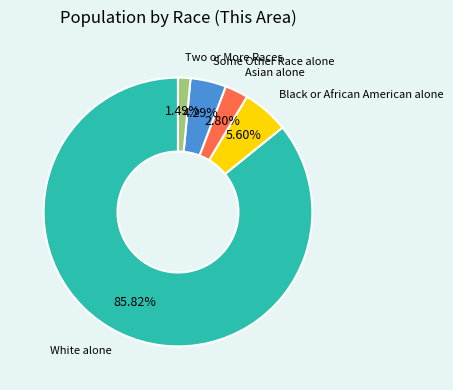

Is there any slice that represents more than half of the pie?

Yes